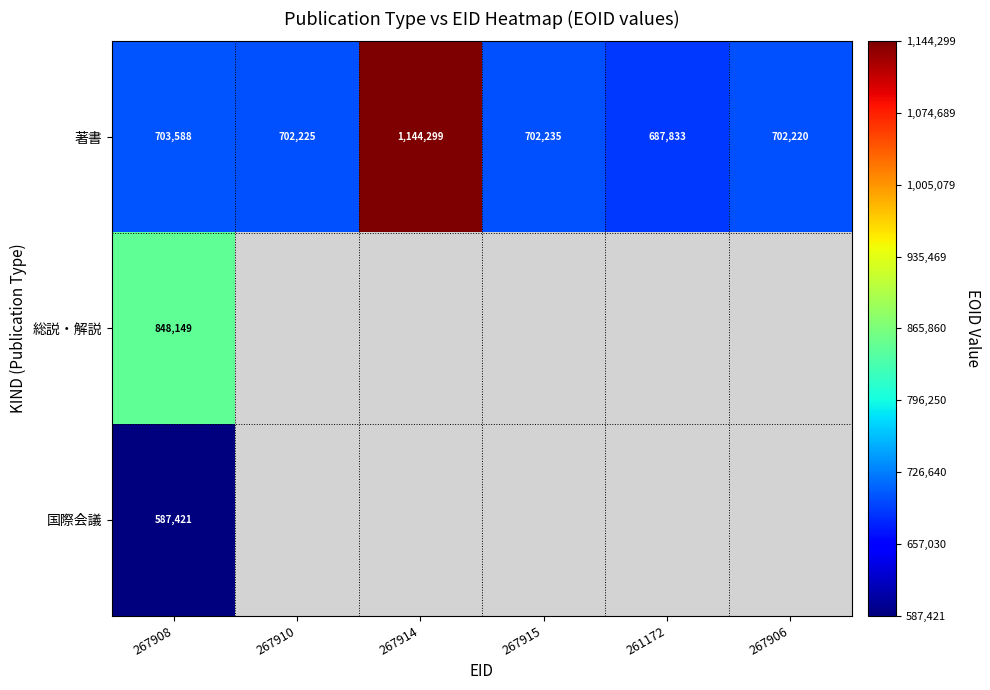

Is the value of 総説・解説 at 267908 greater than the value of 著書 at 267910?

Yes